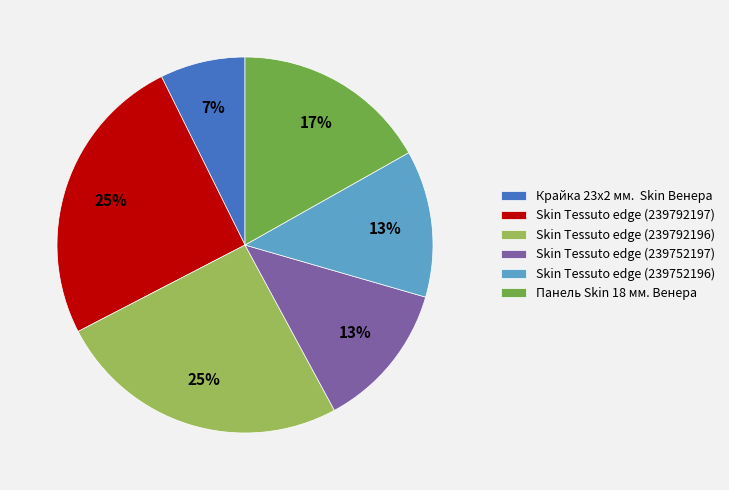

Which slice is the smallest?

Крайка 23x2 мм. Skin Венера